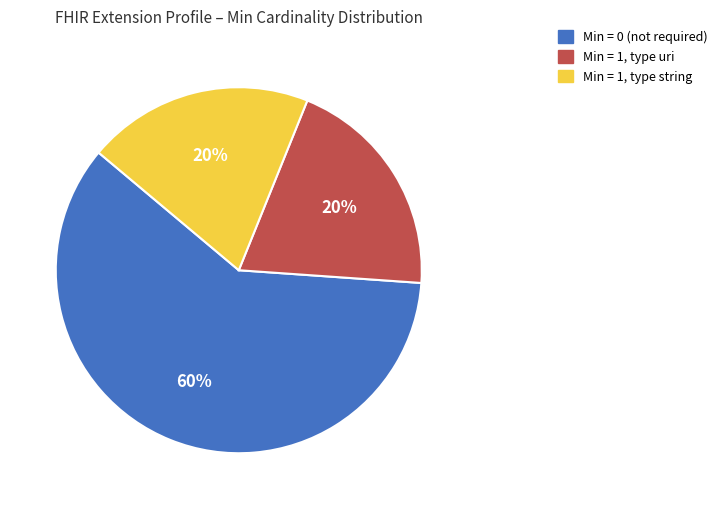

Combined, do Min = 0 (not required) and Min = 1, type uri account for over 50%?

Yes